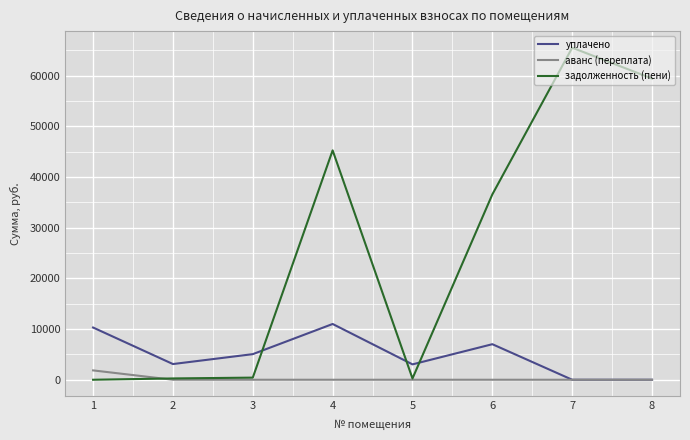

Which series ends up on top after the final intersection of уплачено and задолженность (пени)?

задолженность (пени)